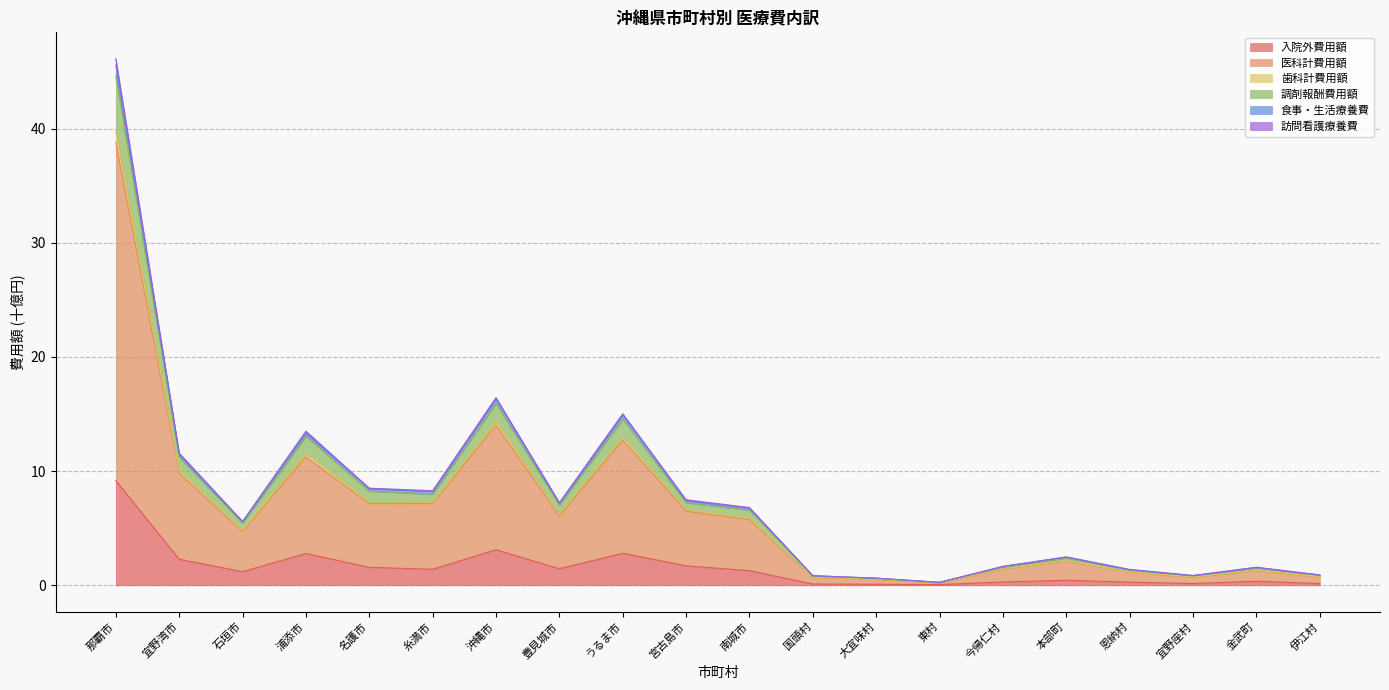

Does the chart display data point markers on the line(s)?

No